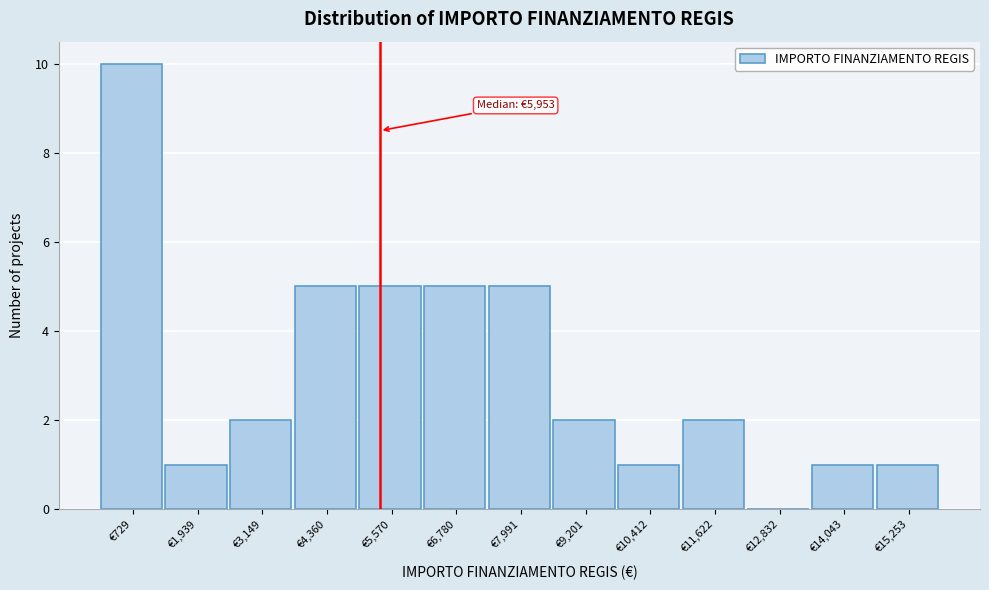

Reading left to right, list all the values displayed in this chart.

€729=10	€1,939=1	€3,149=2	€4,360=5	€5,570=5	€6,780=5	€7,991=5	€9,201=2	€10,412=1	€11,622=2	€12,832=0	€14,043=1	€15,253=1